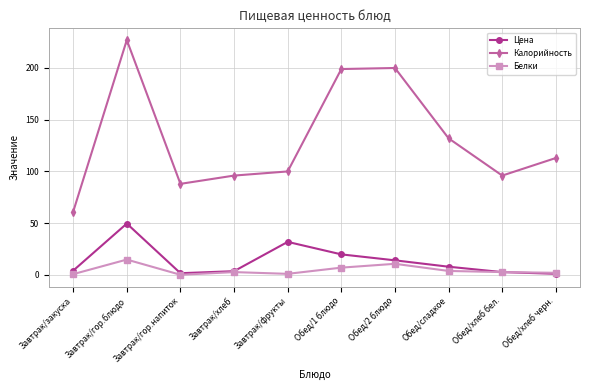

Does the chart have visible grid lines?

Yes